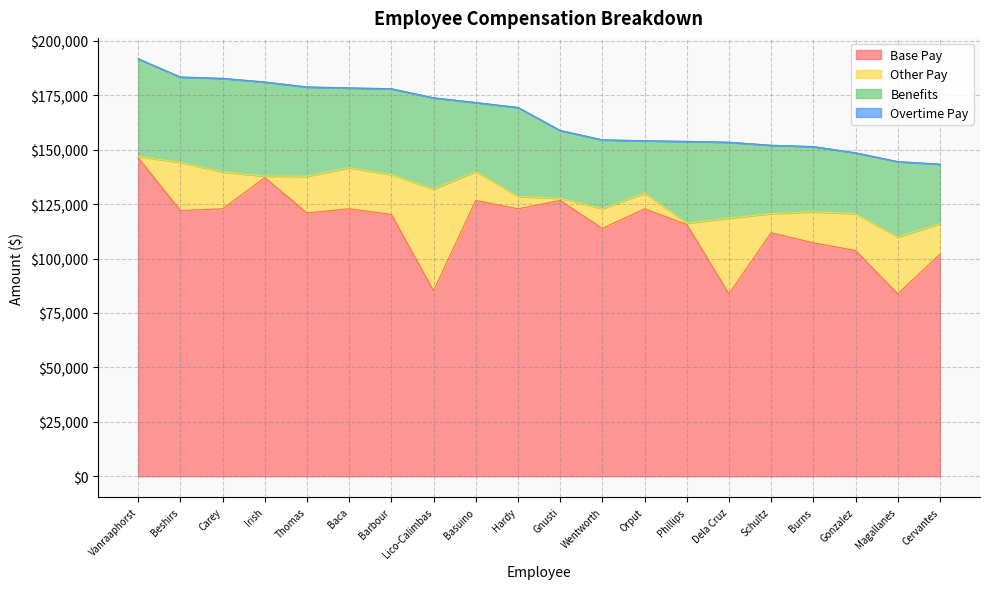

Where does the Base Pay series first go above 120958?

Vanraaphorst